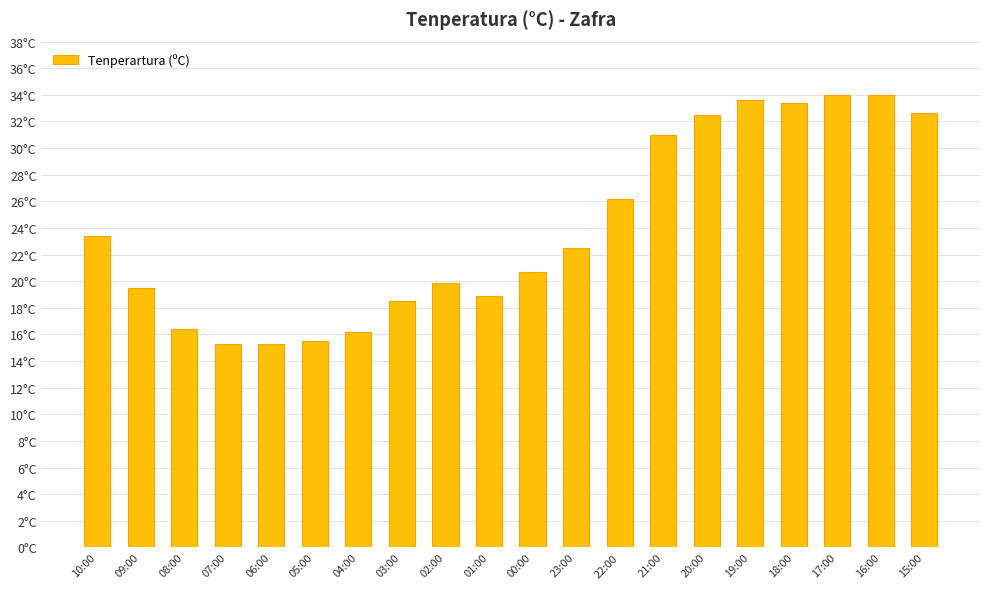

The chart shows a value of 32.5 at 20:00. True or false?

True